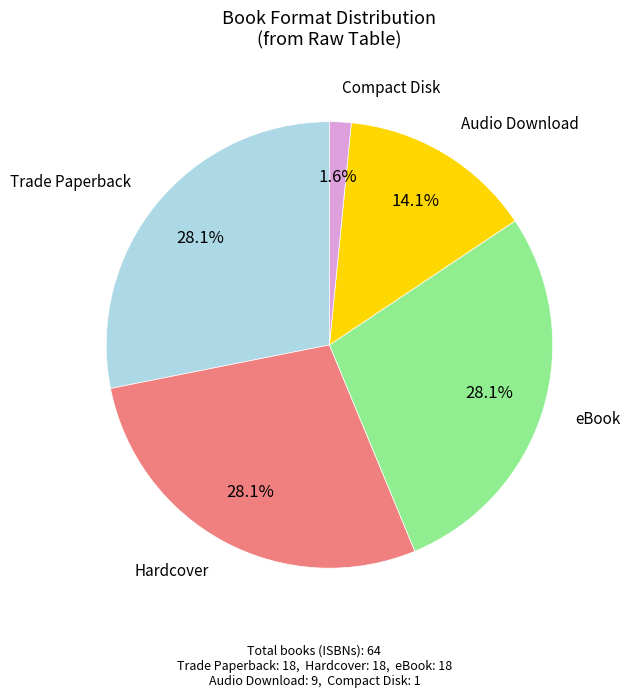

Does any single category account for the majority?

No